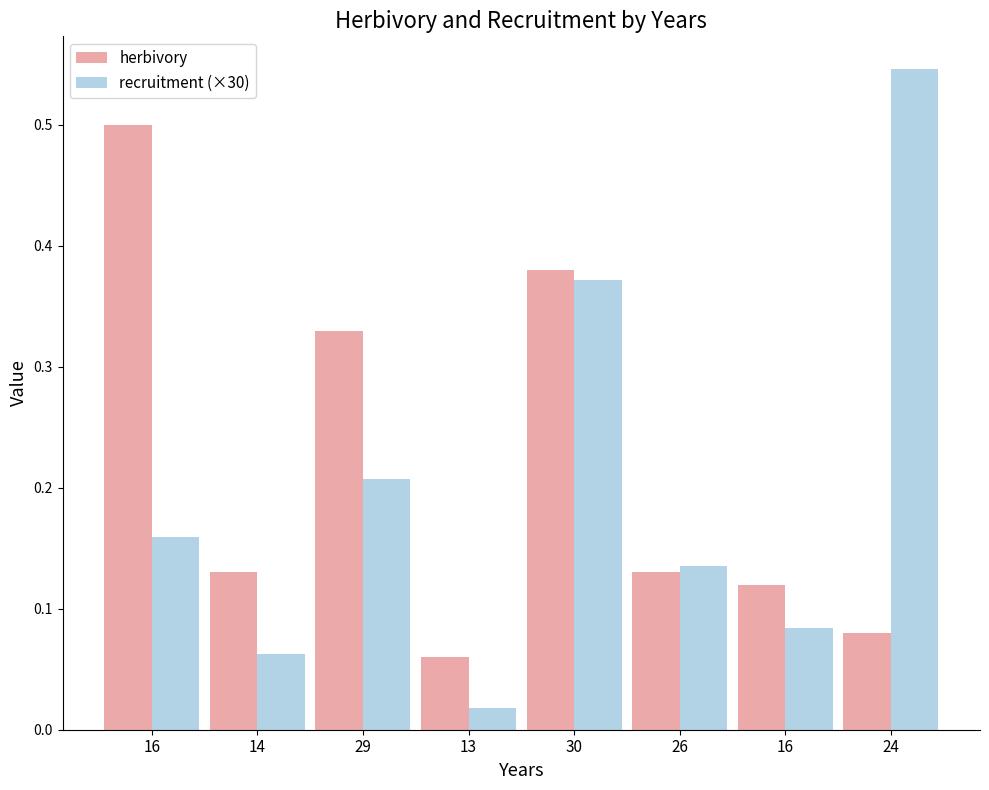

Reading left to right, what are all the values shown in this chart?

herbivory: 0.5	0.1	0.3	0.1	0.4	0.1	0.1	0.1
recruitment (×30): 0.2	0.1	0.2	0.0	0.4	0.1	0.1	0.5